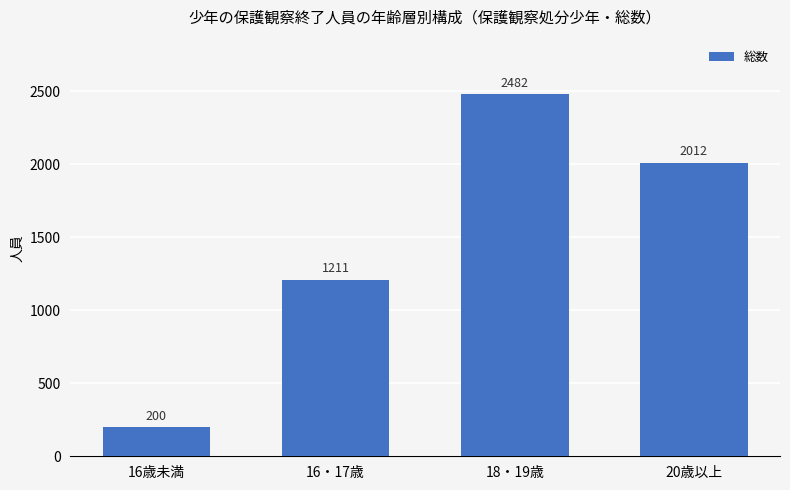

What is the sum of the values at 18・19歳 and 16・17歳?

3693